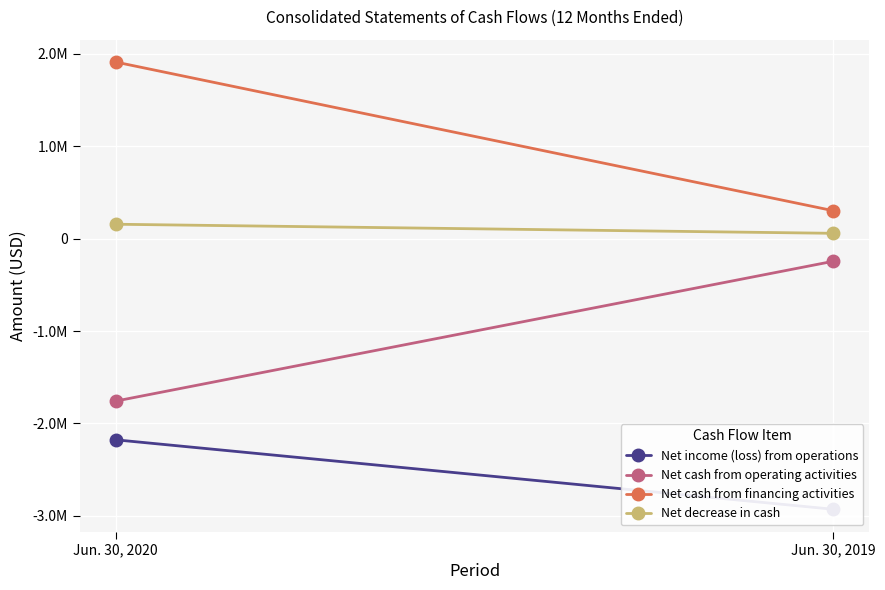

The value of Net cash from operating activities at Jun. 30, 2020 is -1758580. True or false?

True